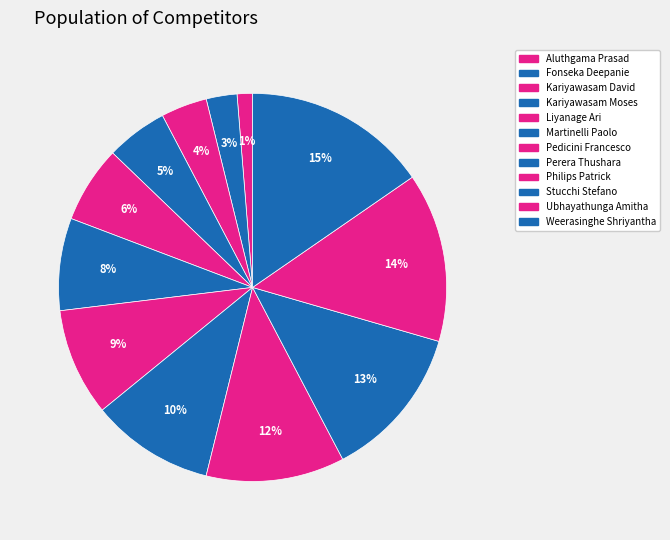

What is the largest slice in the pie chart?

Weerasinghe Shriyantha